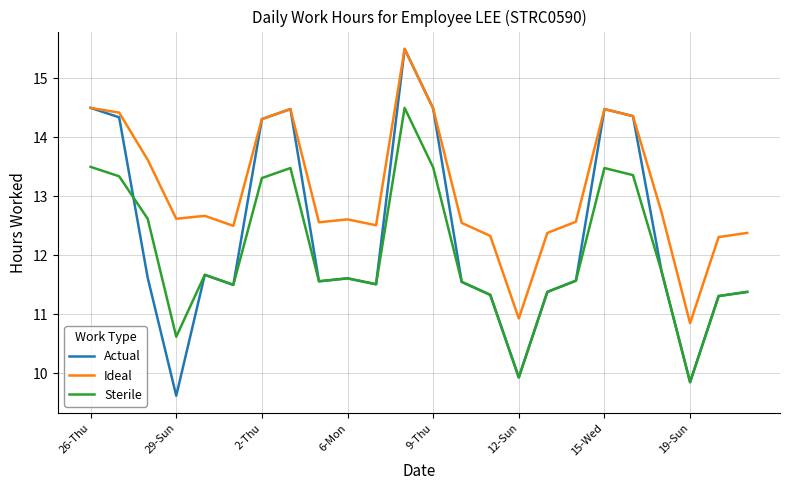

How many values in the Sterile series exceed 11?

21